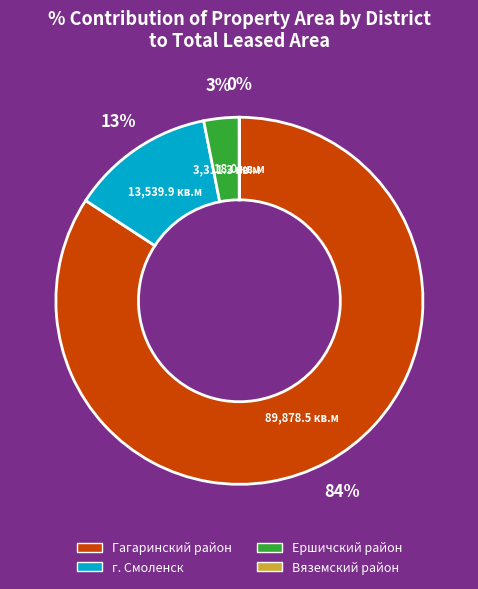

To the nearest percent, what is the difference between the largest and smallest slice percentages?

84%